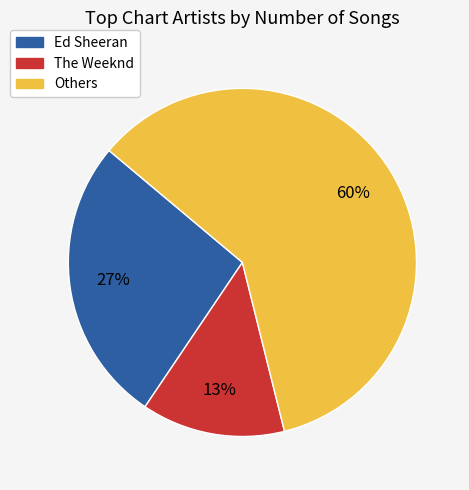

How many slices are in this pie chart?

3